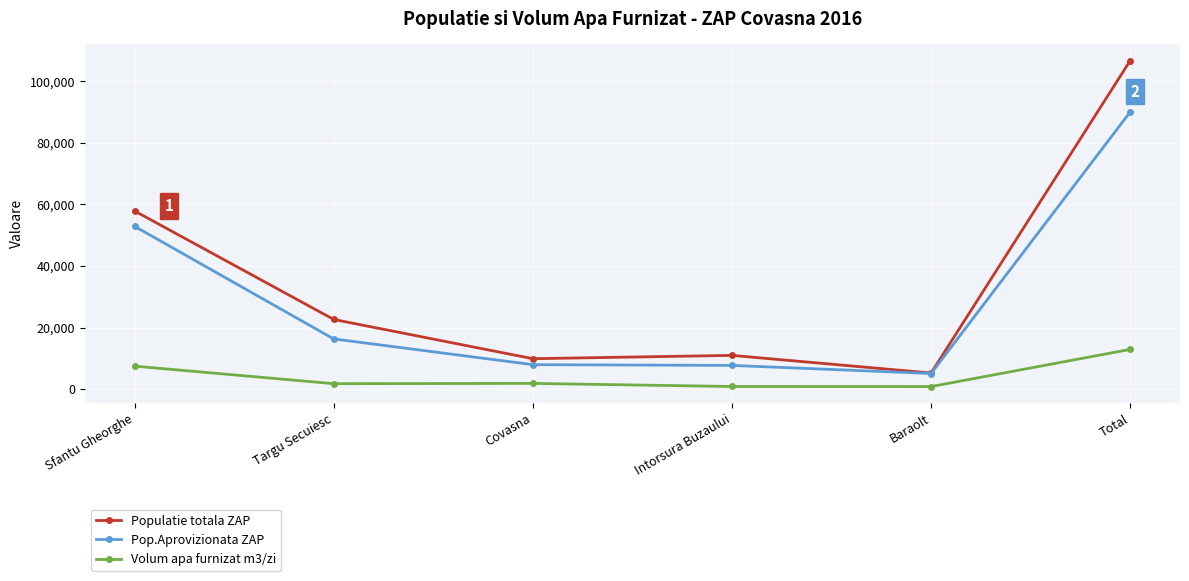

True or false: Volum apa furnizat m3/zi has more than 2 points higher than both neighbors.

False